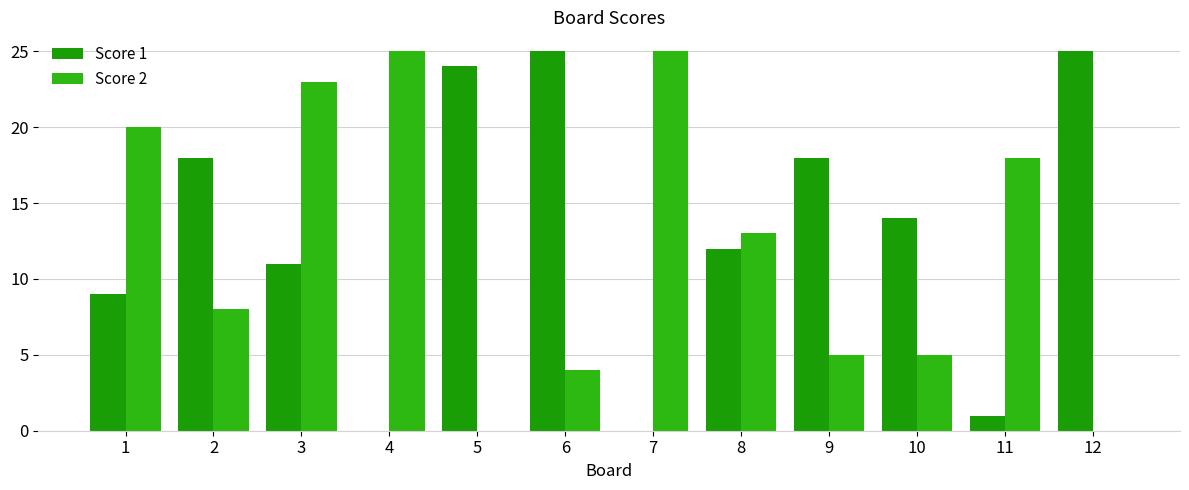

How many distinct data groups are displayed?

2